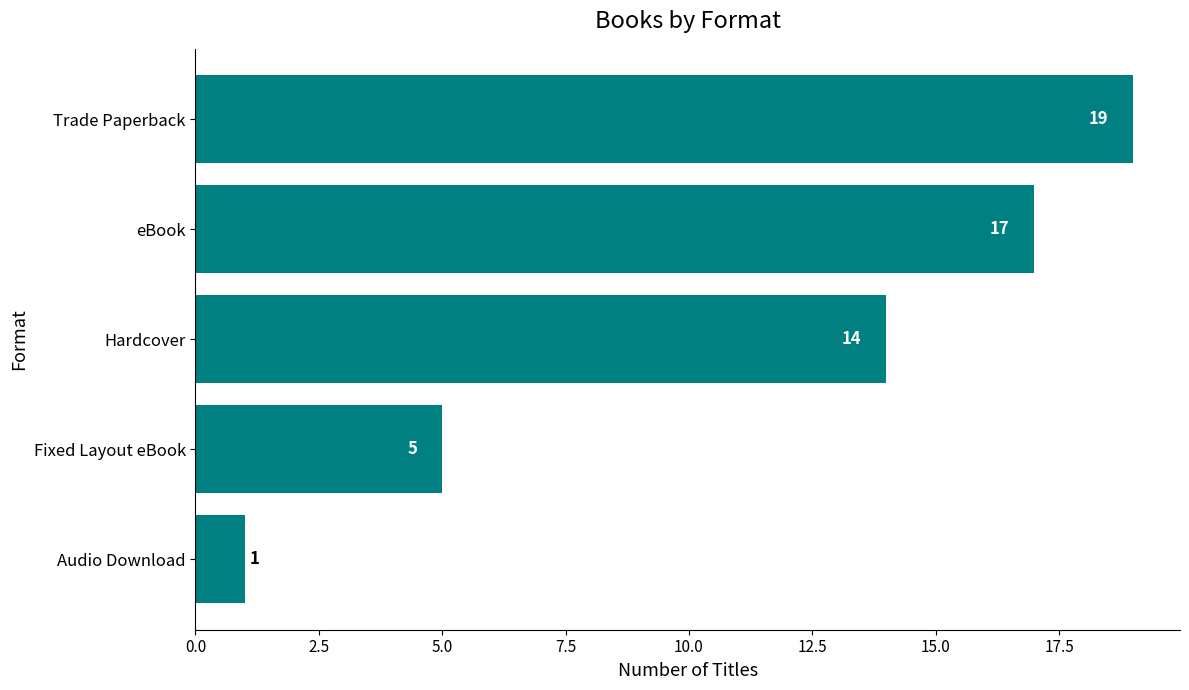

What is the sum of all values?

56